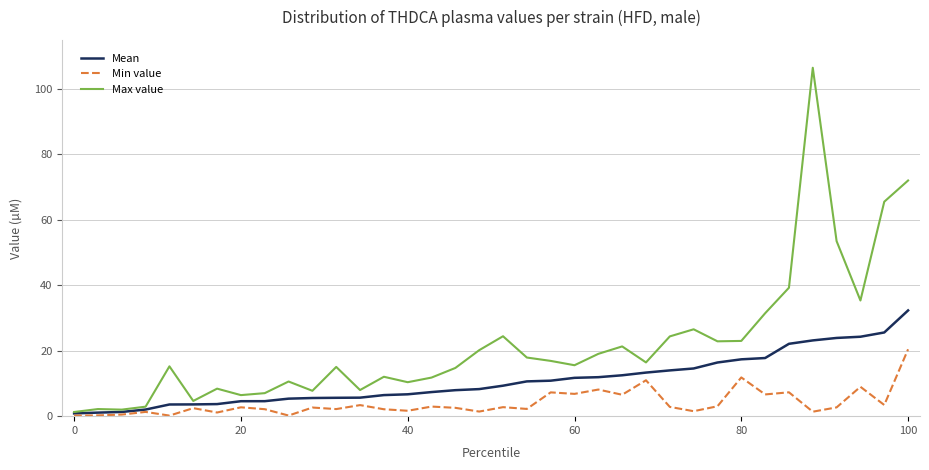

List the series in order of their peak value, highest first.

Max value, Mean, Min value